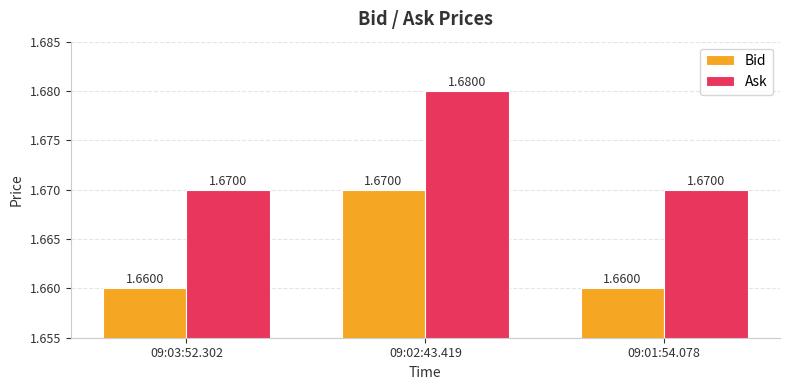

At 09:01:54.078, list the series in order from smallest to largest.

Bid, Ask